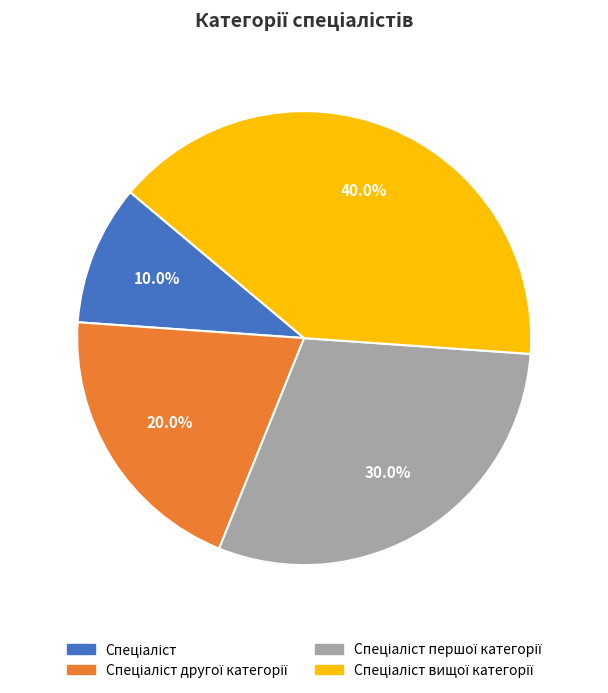

How many slices are in this pie chart?

4